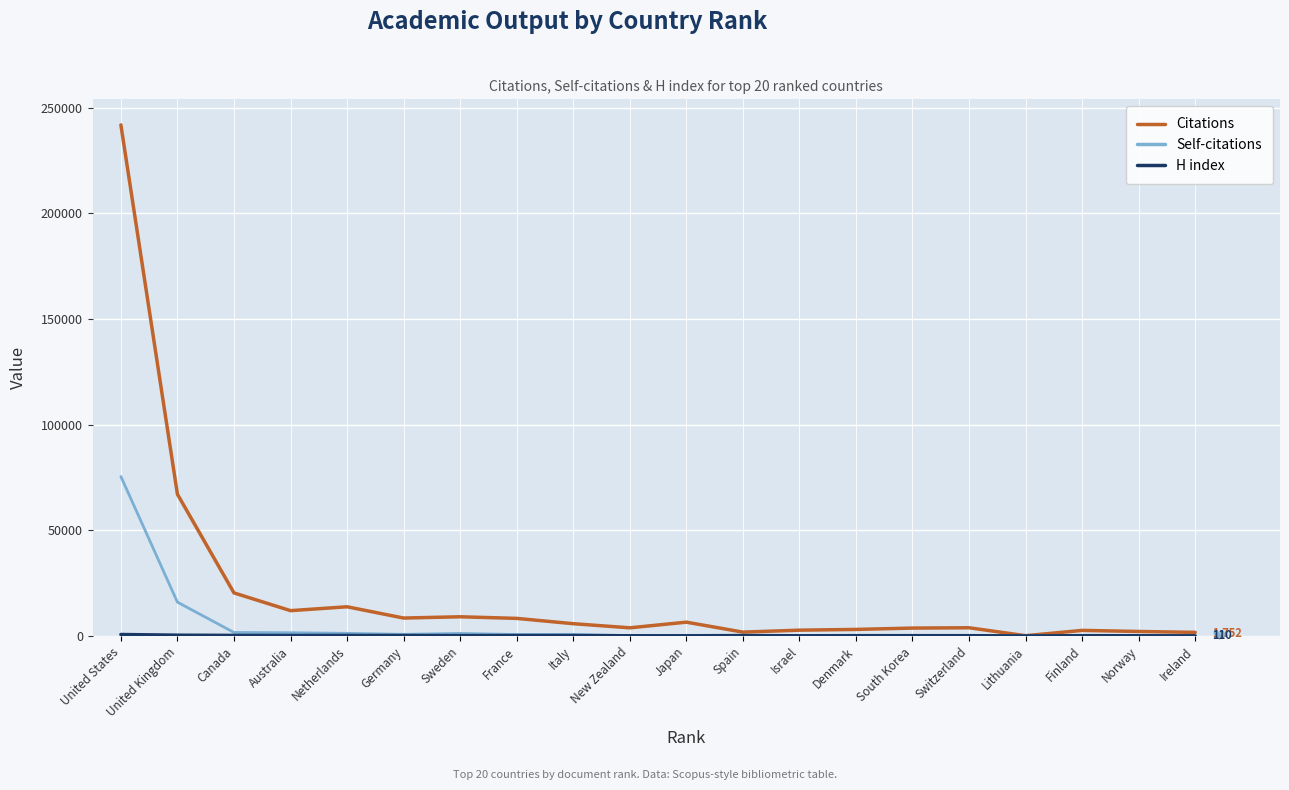

Which series has the widest spread of values?

Citations